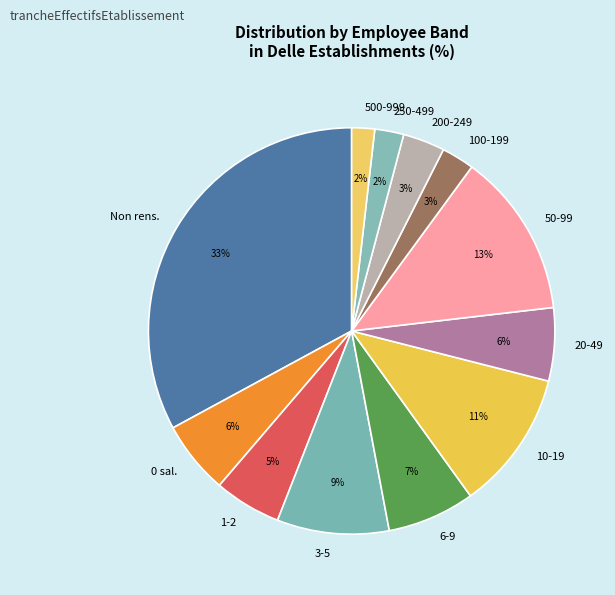

What is the largest slice in the pie chart?

Non rens.